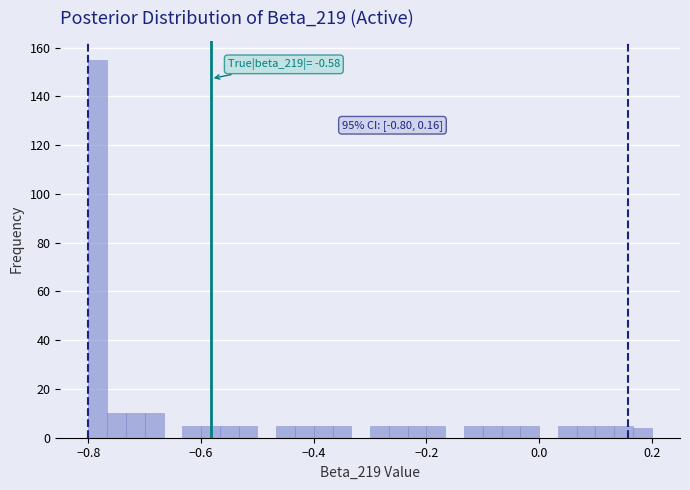

Around what value on the x-axis is the tallest bar? Give the approximate position of its centre, as read against the axis.

-0.78